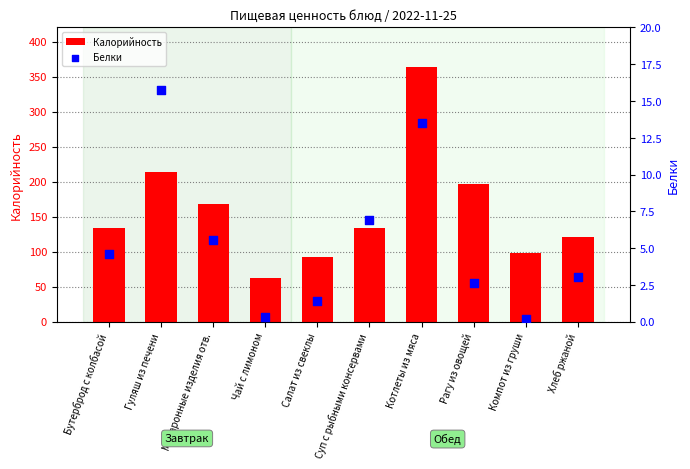

What is the total value across all series at Хлеб ржаной?

123.3